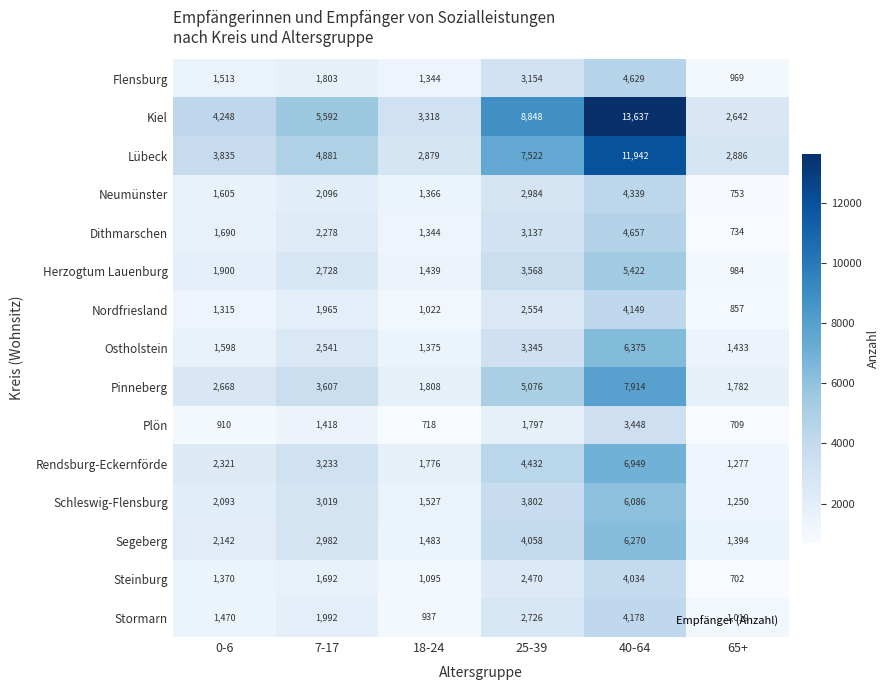

Rank the series by their maximum value, from lowest to highest.

Plön, Steinburg, Nordfriesland, Stormarn, Neumünster, Flensburg, Dithmarschen, Herzogtum Lauenburg, Schleswig-Flensburg, Segeberg, Ostholstein, Rendsburg-Eckernförde, Pinneberg, Lübeck, Kiel